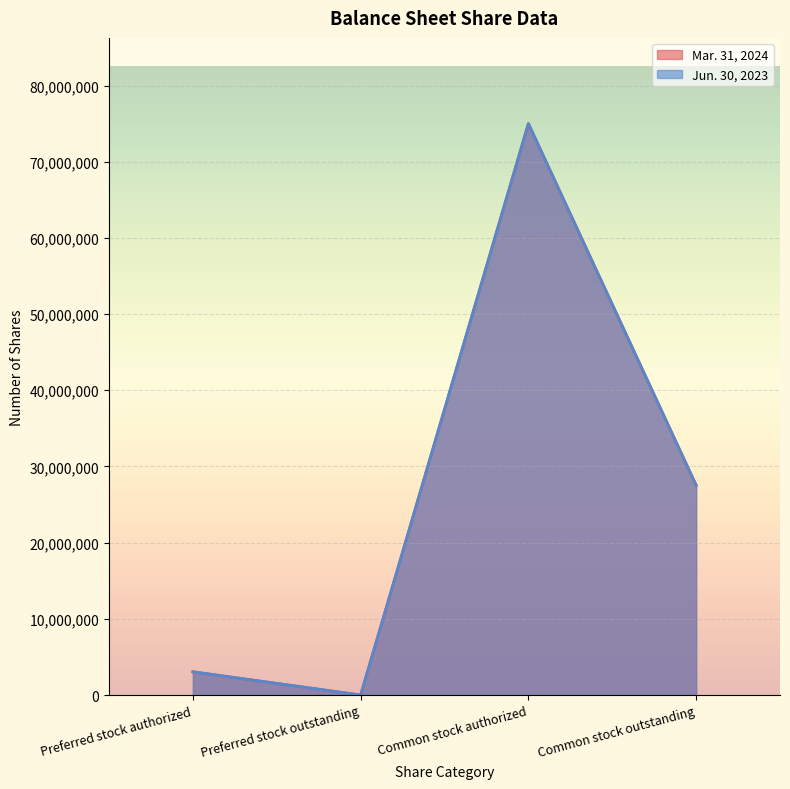

What is the value of the Jun. 30, 2023 point at the 4th from the left?

27527550